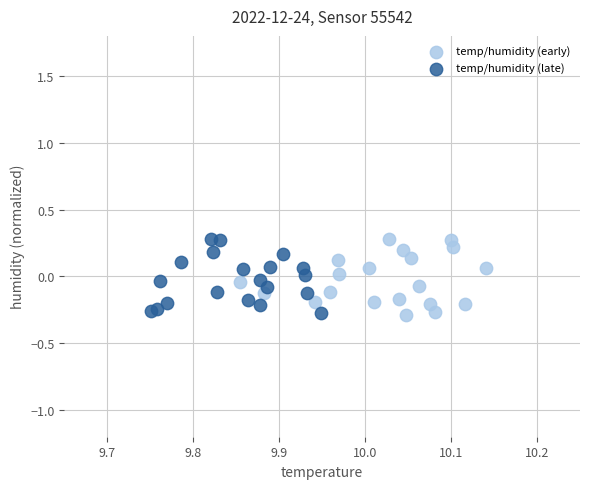

What are all the series names shown in the legend?

temp/humidity (early), temp/humidity (late)